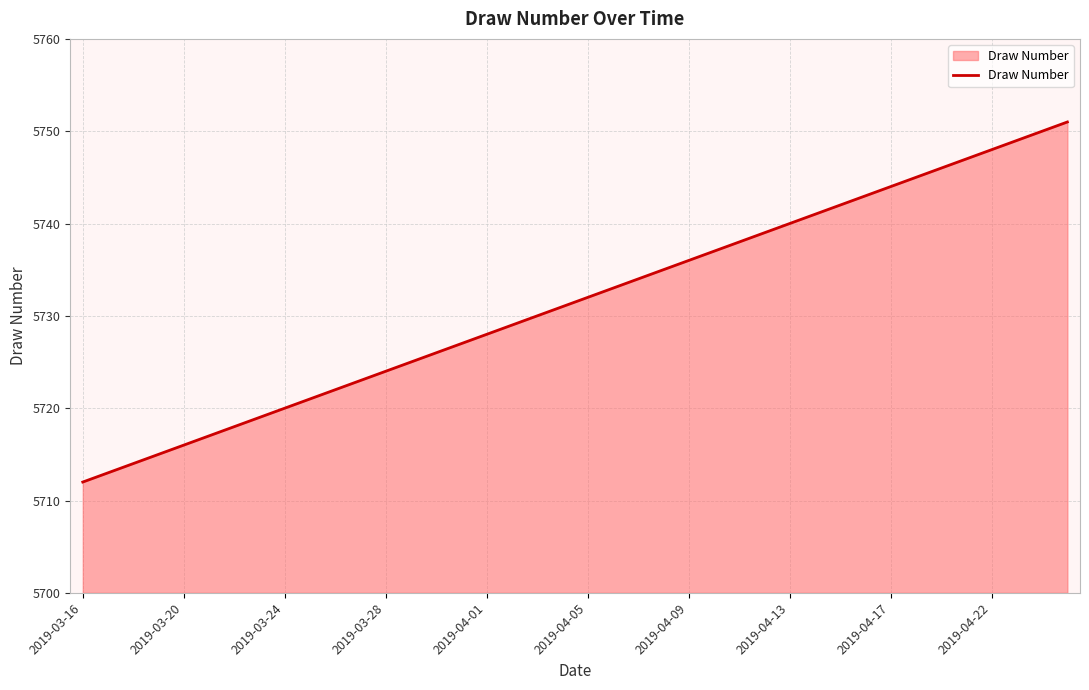

What is the difference between the maximum and minimum values?

39